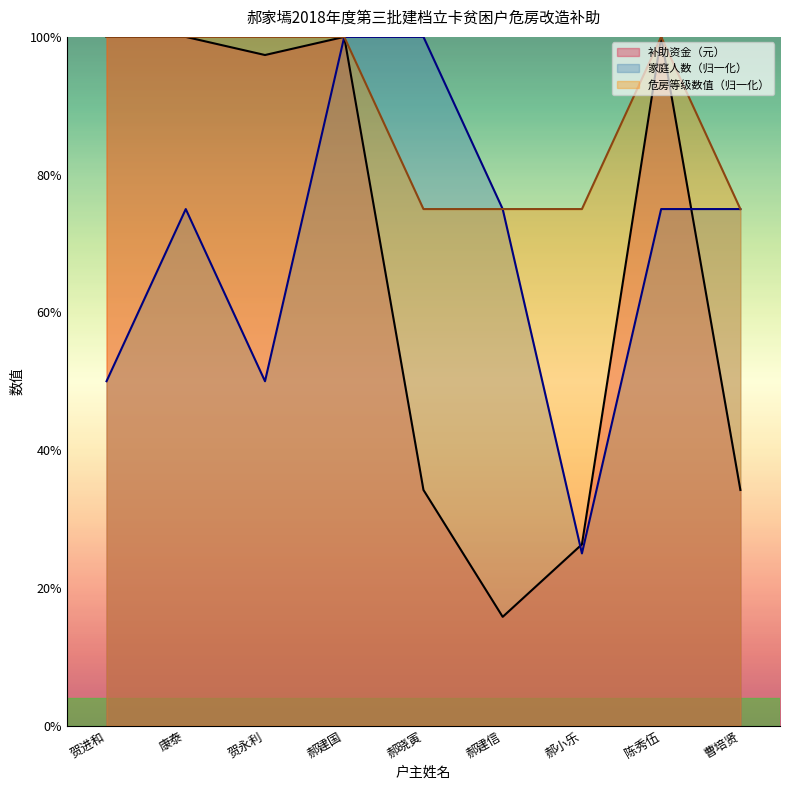

Where is the first local minimum for 补助资金（元）?

贺永利